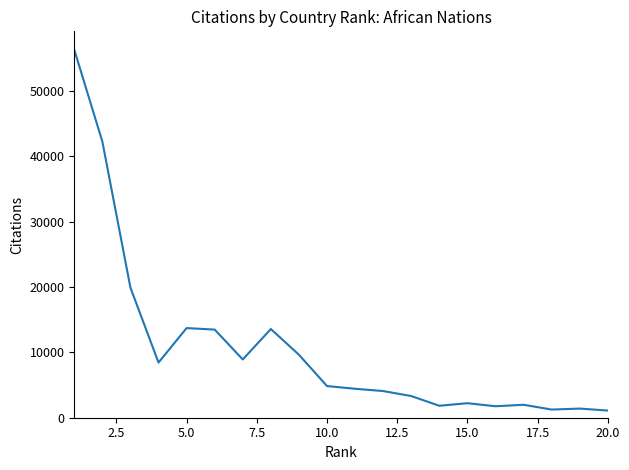

What is the greatest value displayed?

56329